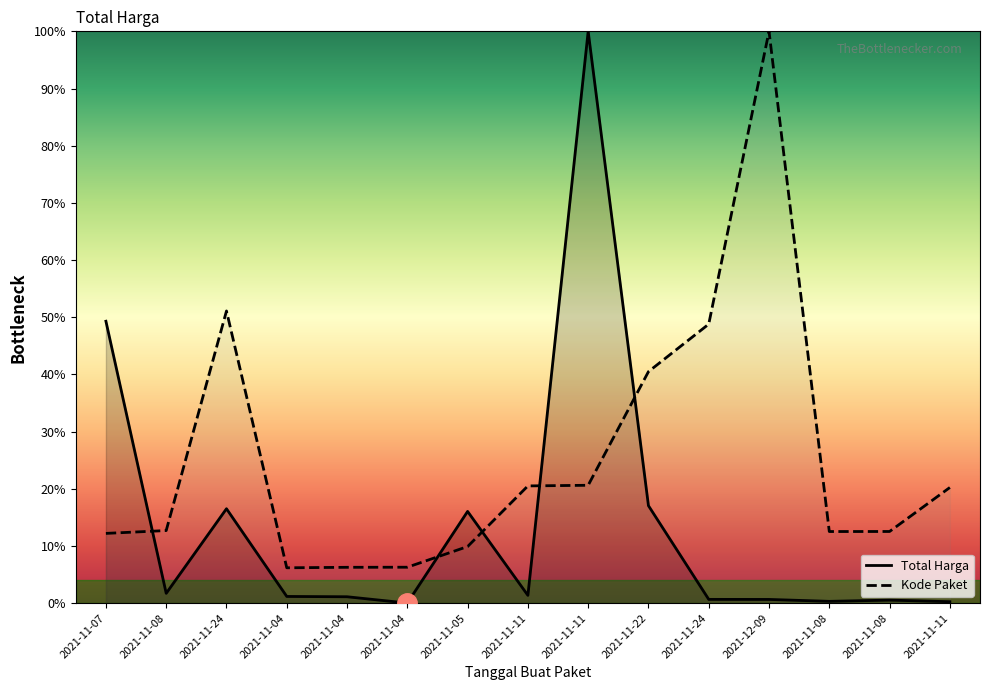

What is the total value across all series at 2021-11-11?

21.9